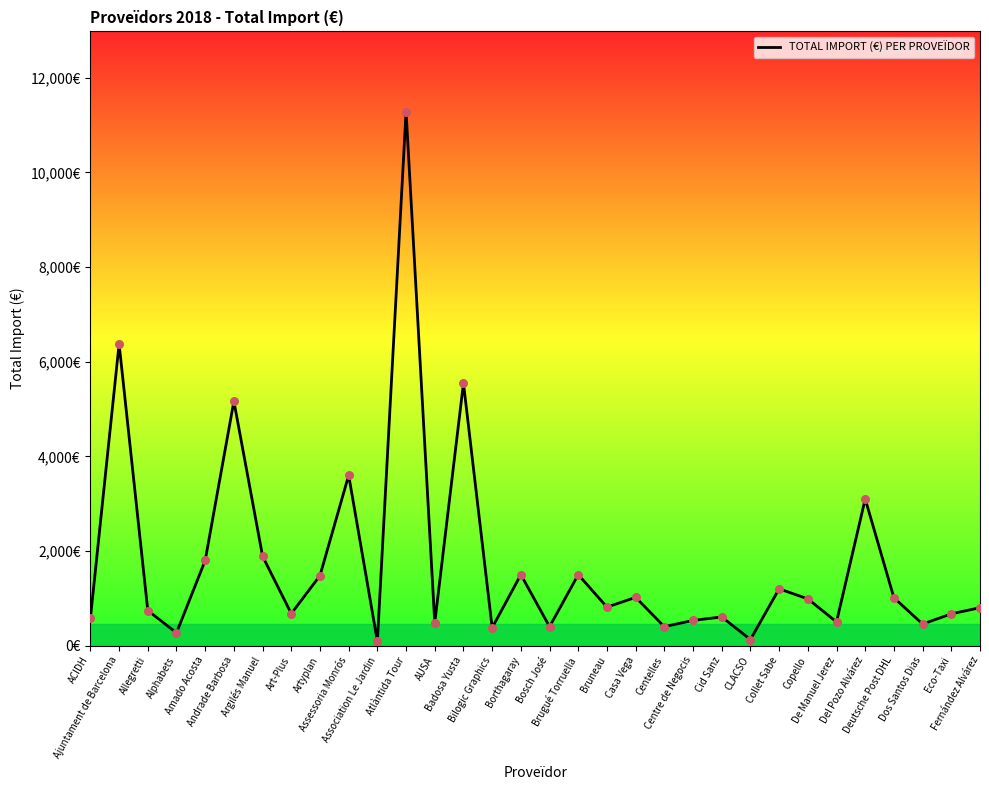

What is the change in value from AUSA to Brugué Torruella?

+1016.0